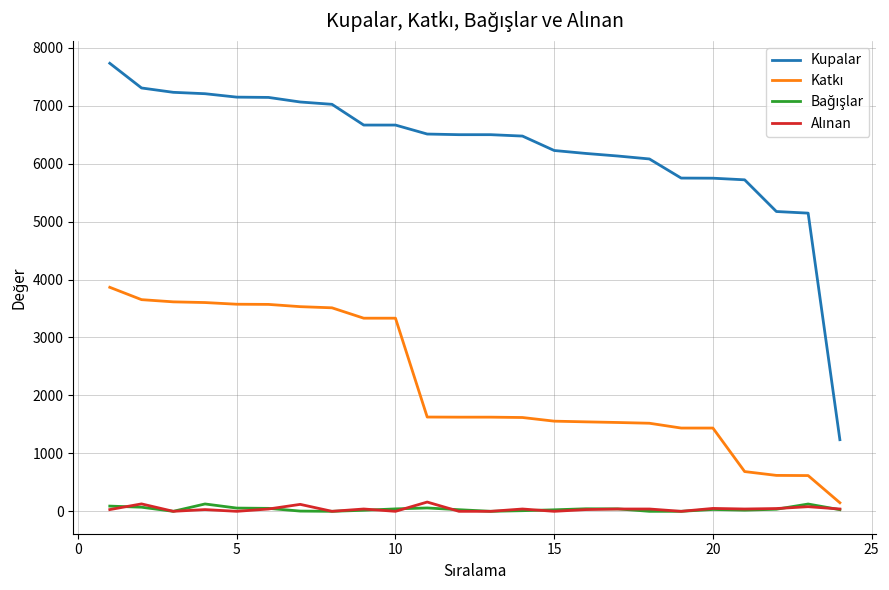

Does the chart have visible grid lines?

Yes